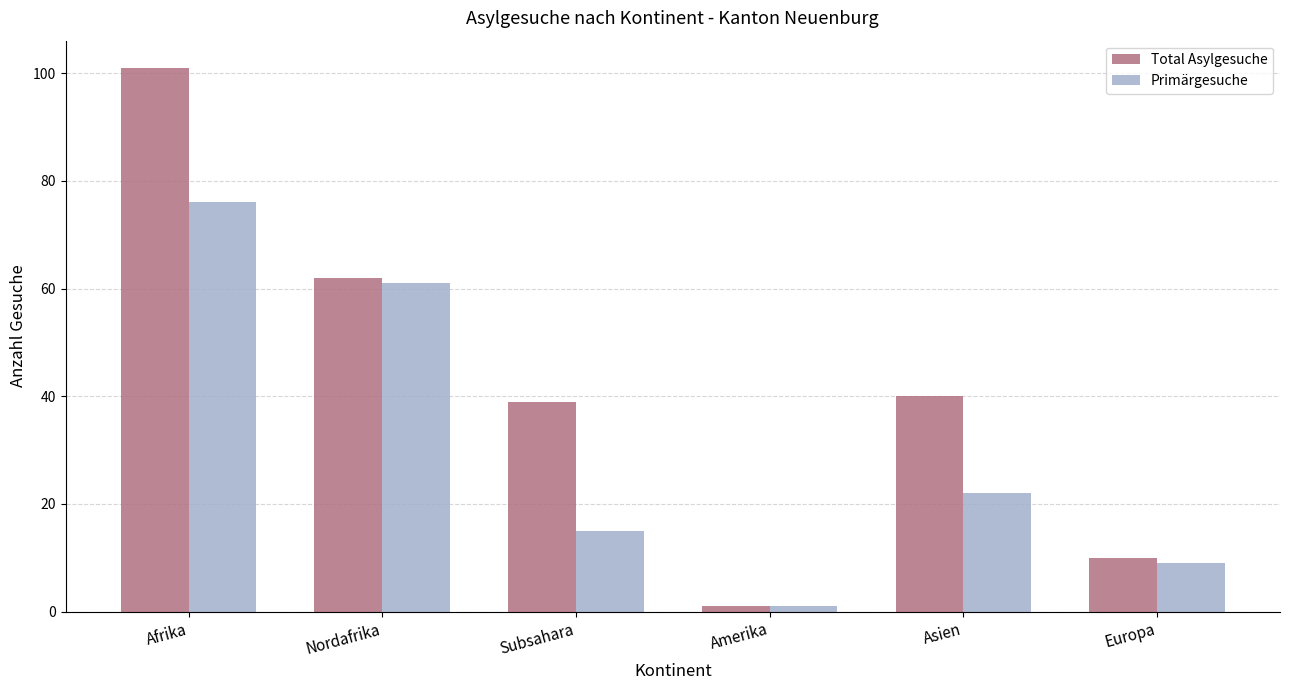

List the series in order of their overall mean, highest first.

Total Asylgesuche, Primärgesuche